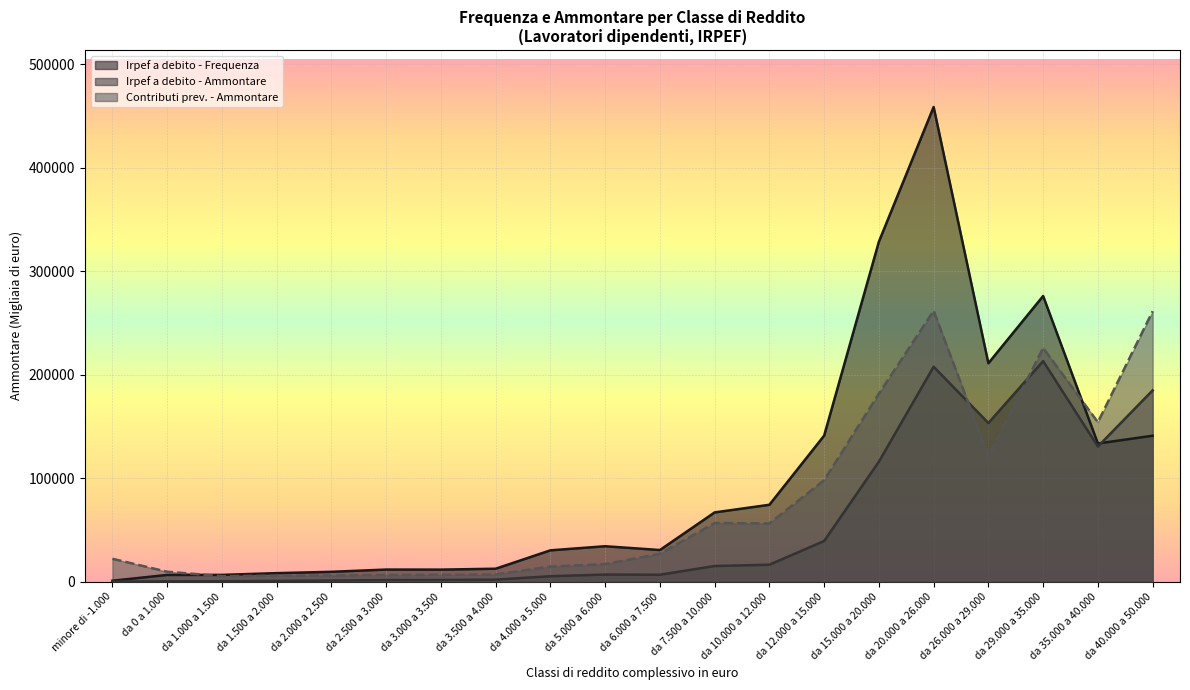

Reading left to right, list all the values displayed in this chart.

Irpef a debito - Frequenza: 963	6561	6603	8284	9575	11746	11695	12552	30313	34281	30607	66943	74330	141107	328442	458562	211051	275977	133521	141009
Irpef a debito - Ammontare: 150	359	491	787	1123	1612	1680	1990	5325	6895	6757	15178	16417	39326	115964	207650	153292	213076	130604	184817
Contributi prev. - Ammontare: 22161	9647	5380	5863	6048	6445	6638	7002	14601	17048	26987	56676	56274	98073	181630	261697	121118	225831	154067	261243